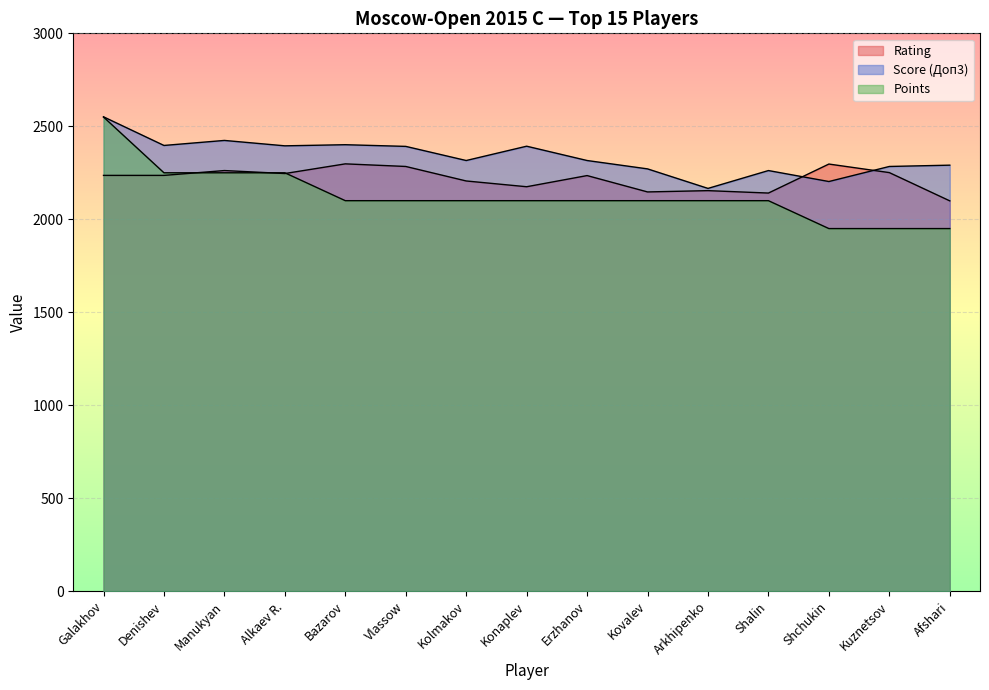

Does the chart display data point markers on the line(s)?

No